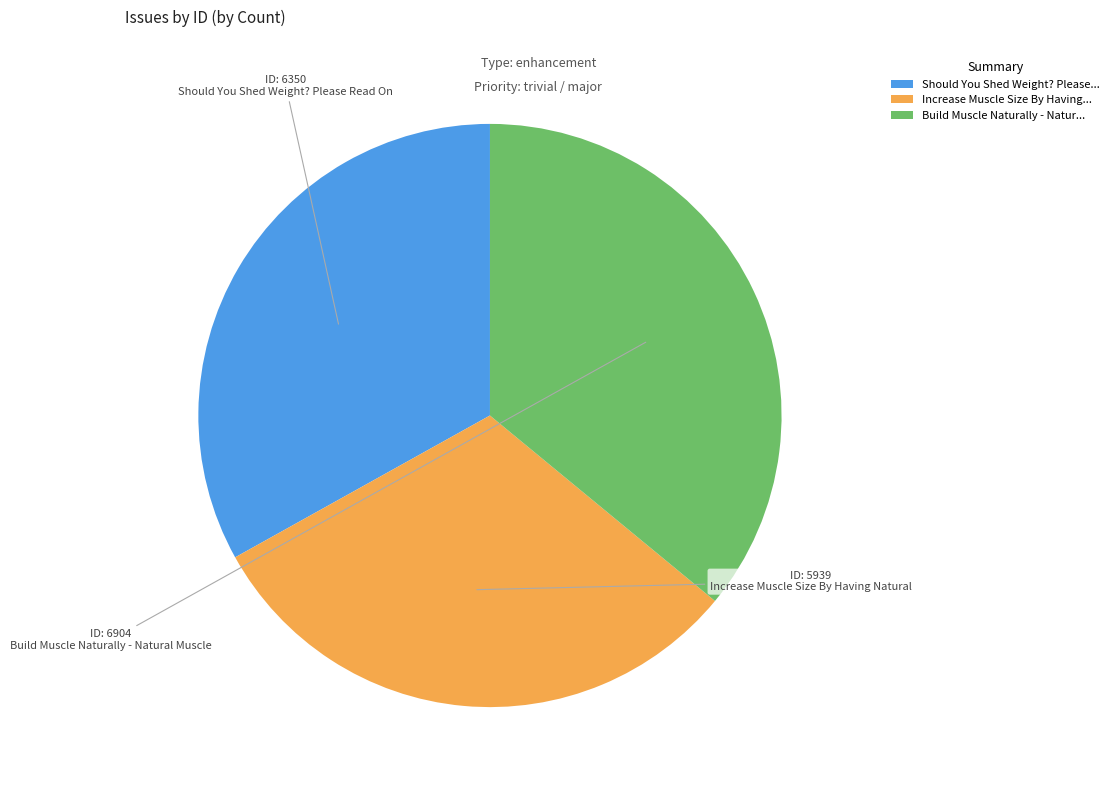

Combined, do Build Muscle Naturally - Natur... and Should You Shed Weight? Please... account for over 50%?

Yes